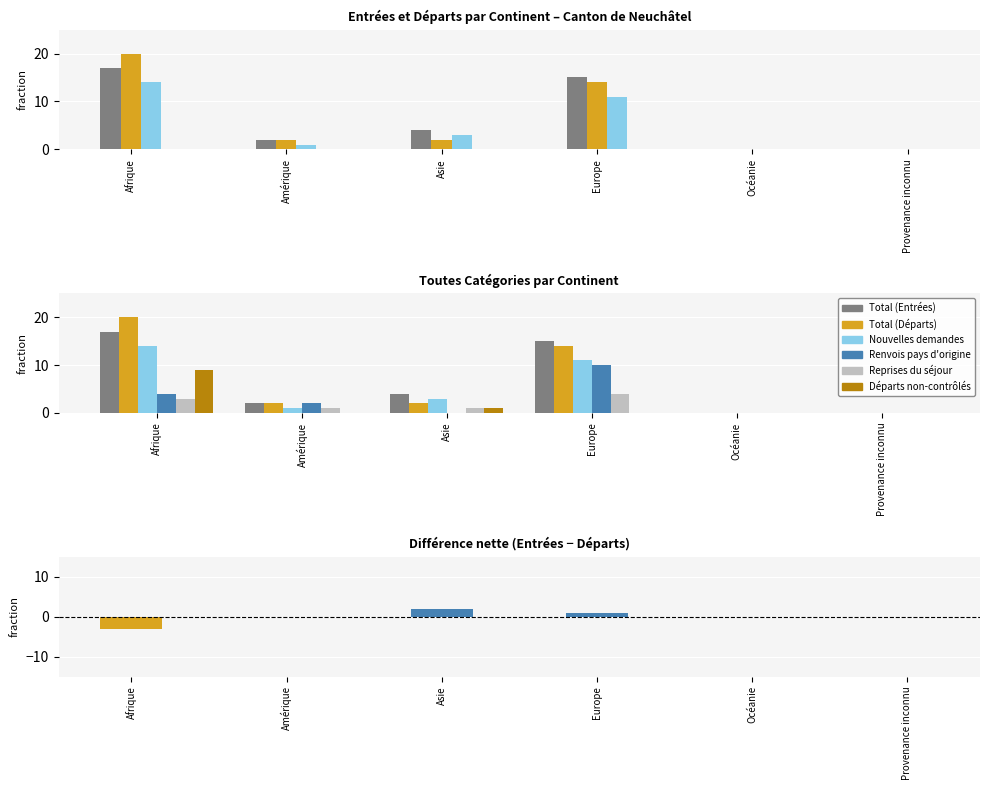

What is the highest value of the Reprises du séjour series?

4